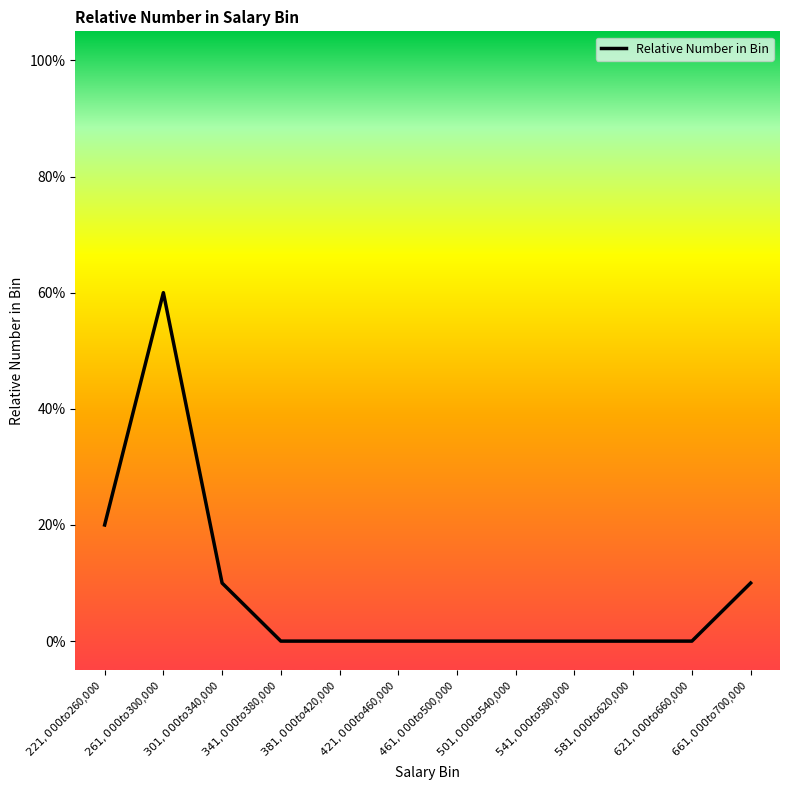

List the labels in order of value, largest first.

$261,000 to $300,000, $221,000 to $260,000, $301,000 to $340,000, $661,000 to $700,000, $341,000 to $380,000, $381,000 to $420,000, $421,000 to $460,000, $461,000 to $500,000, $501,000 to $540,000, $541,000 to $580,000, $581,000 to $620,000, $621,000 to $660,000